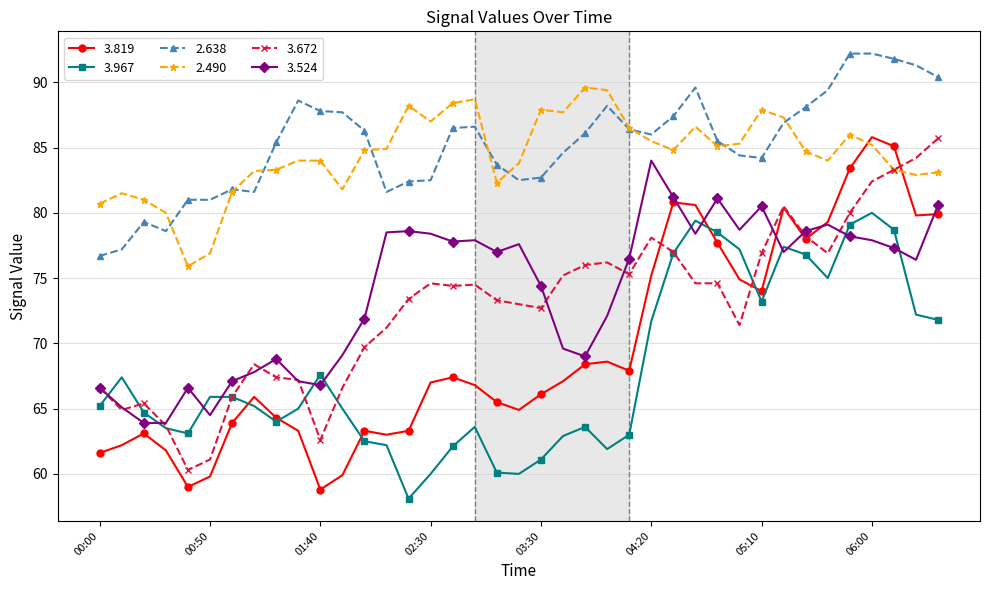

What is the value of the 2.490 point at the 14th from the left?

84.9